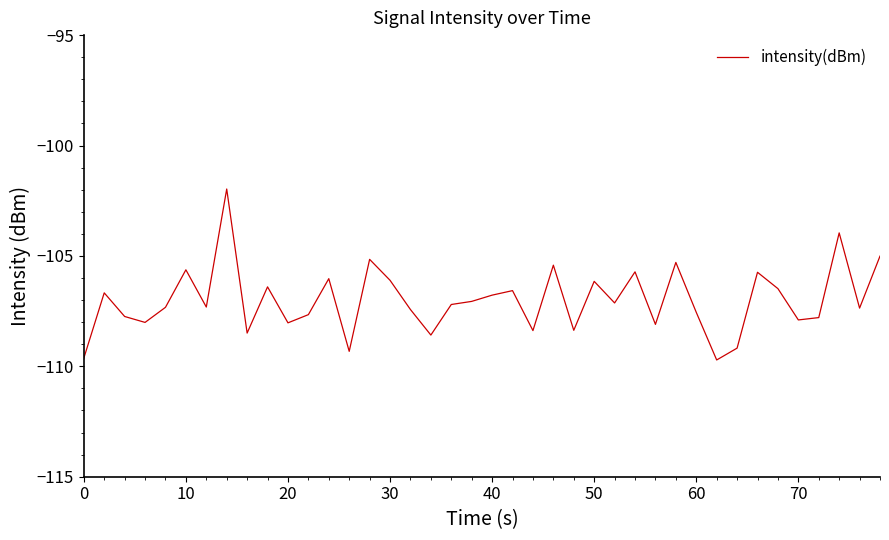

What is the average value?

-107.0